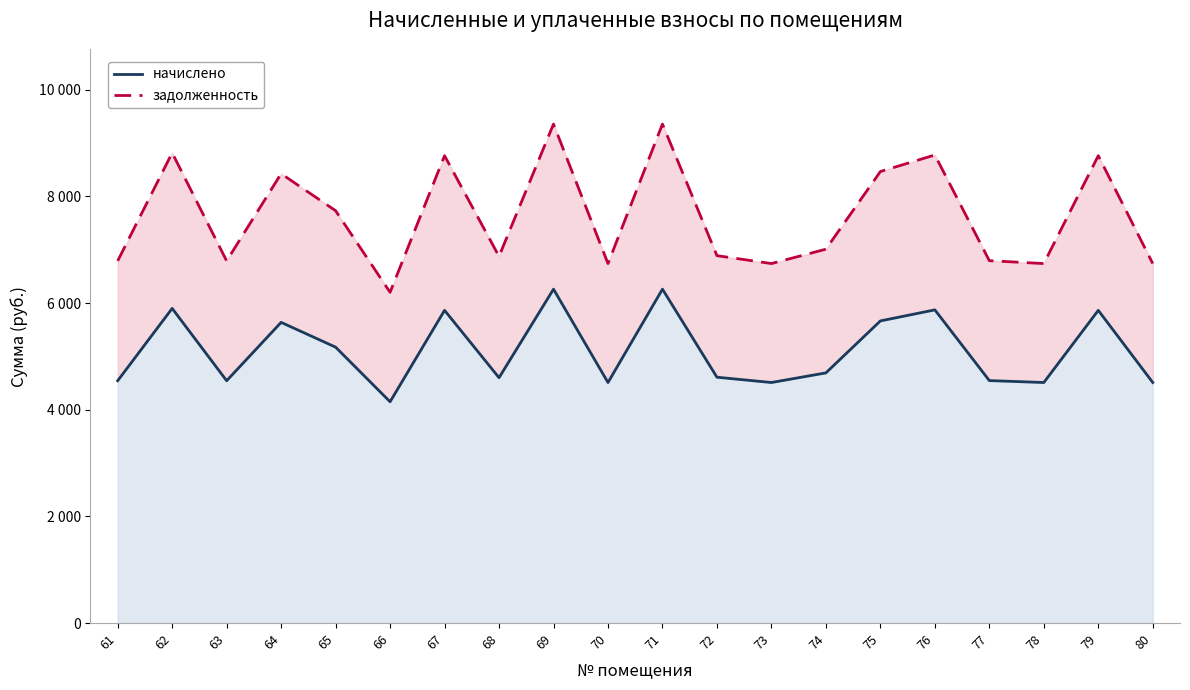

Which series has the widest spread of values?

задолженность